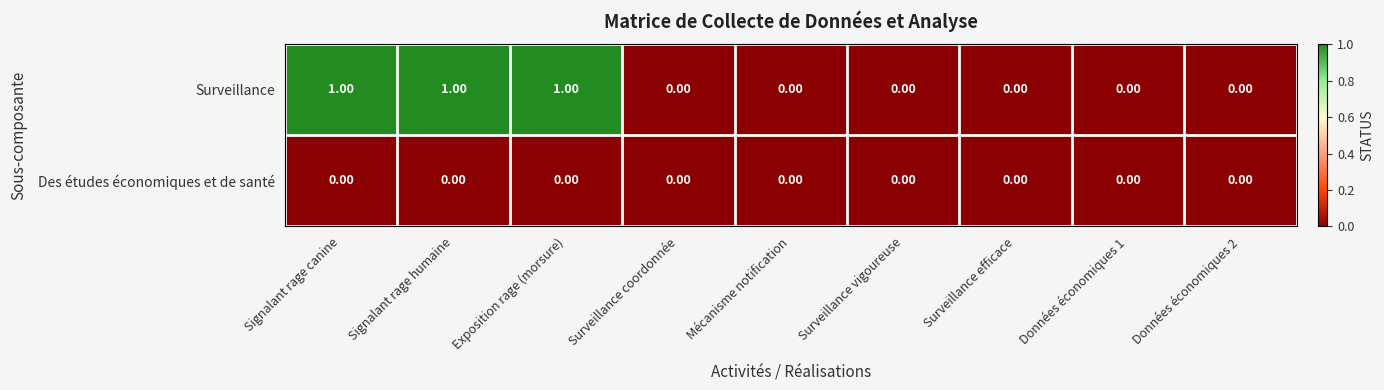

Rank the series by their average value, from lowest to highest.

Des études économiques et de santé, Surveillance